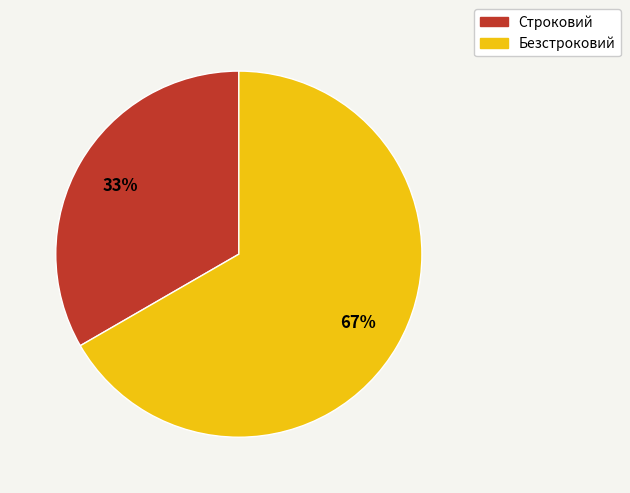

Count the number of slices in the pie.

2